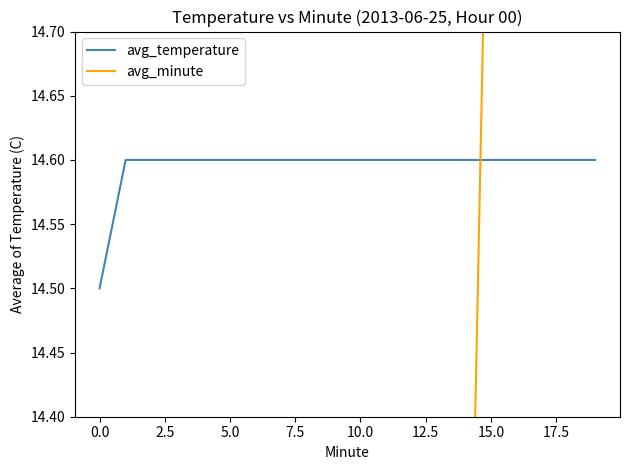

Is it true that avg_temperature equals 14.5 at 0.0?

True